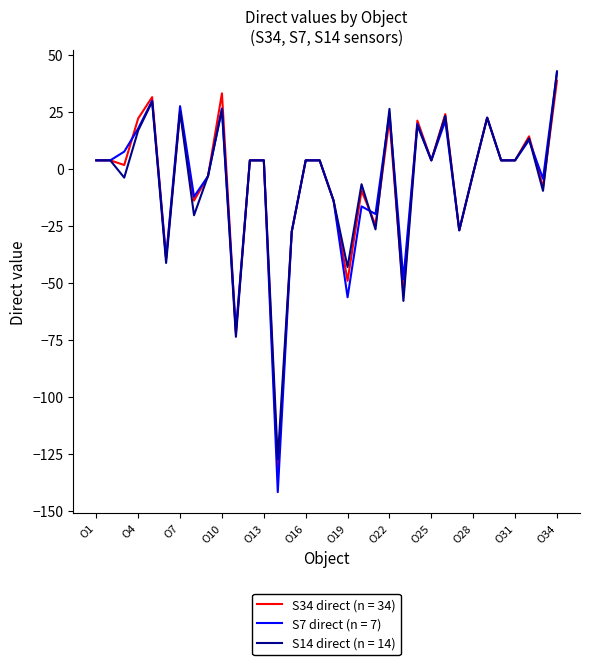

What are all the series names shown in the legend?

S34 direct (n = 34), S7 direct (n = 7), S14 direct (n = 14)